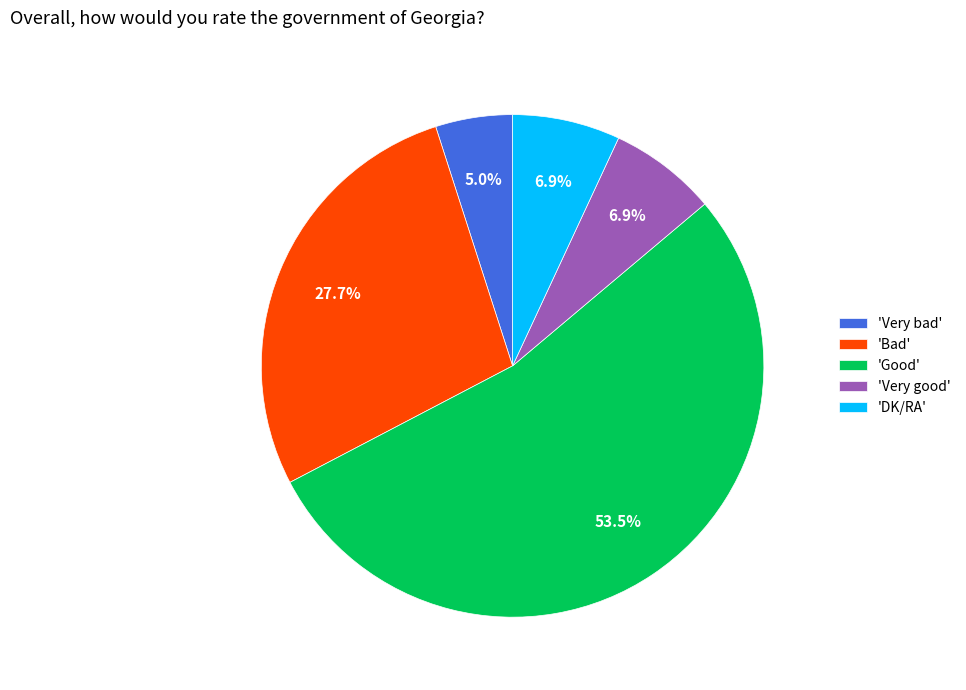

Between 'Bad' and 'DK/RA', which is larger?

'Bad'